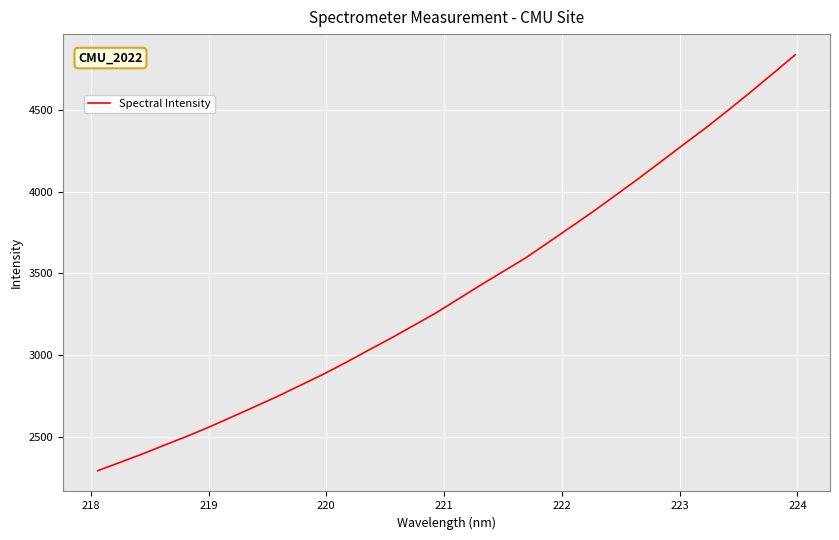

What is the difference between the maximum and minimum values?

2544.5